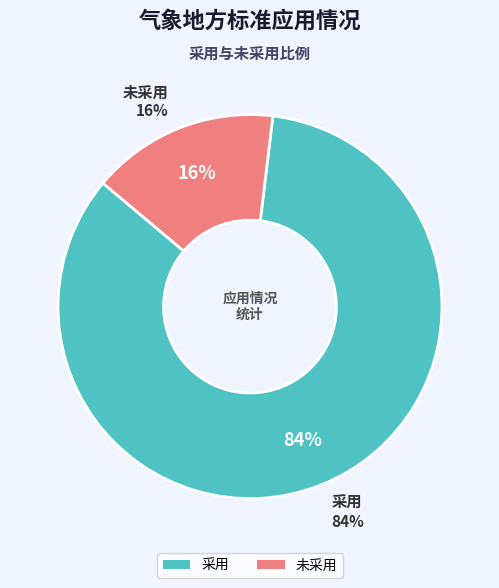

To the nearest percent, what is the combined percentage of 采用 and 未采用?

100%